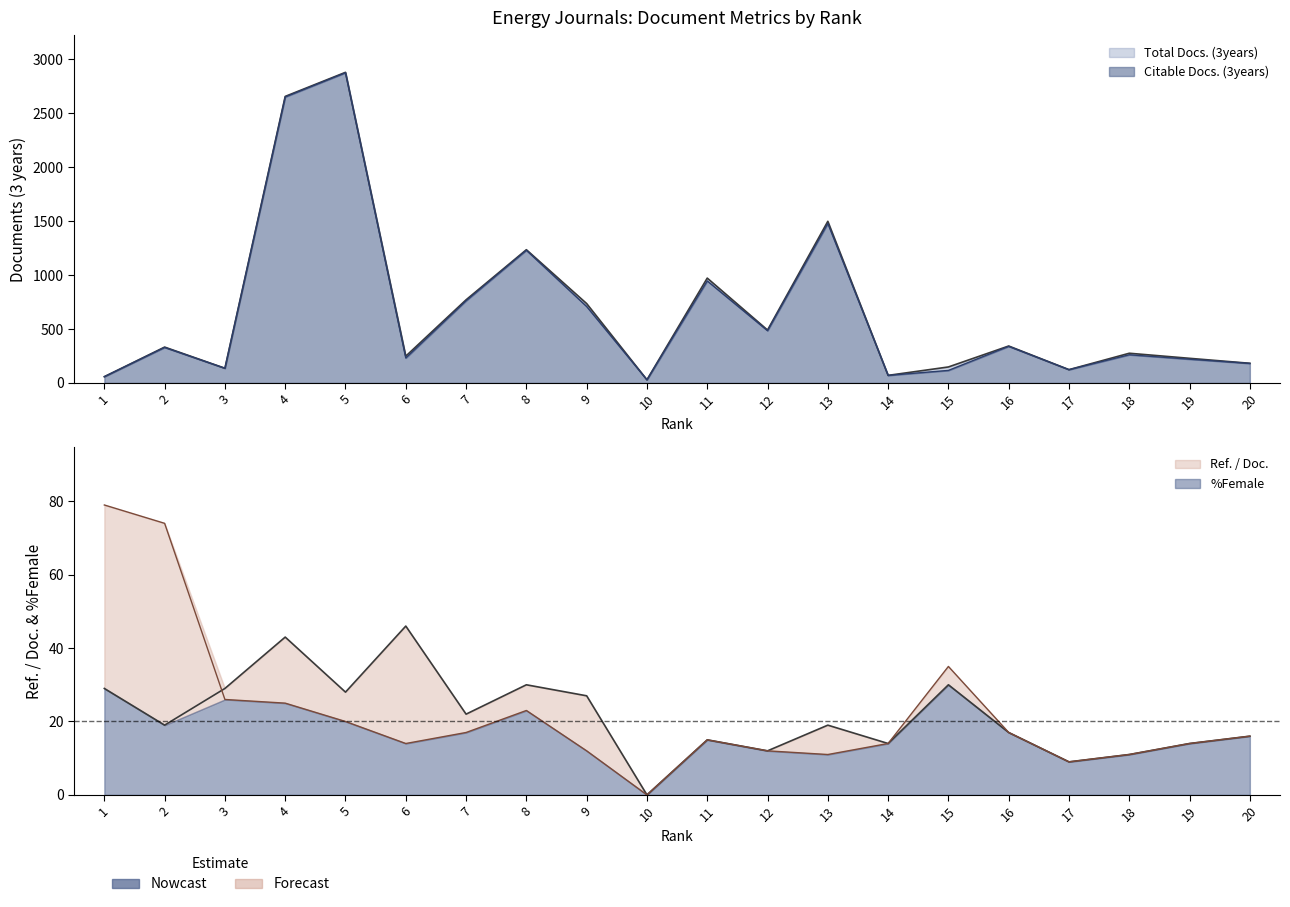

Reading right to left, list all the values displayed in this chart.

Total Docs. (3years): 20=182	19=228	18=275	17=123	16=342	15=148	14=70	13=1497	12=490	11=971	10=29	9=735	8=1234	7=770	6=248	5=2877	4=2654	3=136	2=332	1=58
Citable Docs. (3years): 20=181	19=220	18=261	17=123	16=339	15=116	14=70	13=1477	12=484	11=945	10=29	9=708	8=1229	7=761	6=231	5=2873	4=2649	3=136	2=329	1=58
Ref. / Doc.: 20=16	19=14	18=11	17=9	16=17	15=30	14=14	13=19	12=12	11=15	10=0	9=27	8=30	7=22	6=46	5=28	4=43	3=29	2=19	1=29
%Female: 20=16	19=14	18=11	17=9	16=17	15=35	14=14	13=11	12=12	11=15	10=0	9=12	8=23	7=17	6=14	5=20	4=25	3=26	2=74	1=79